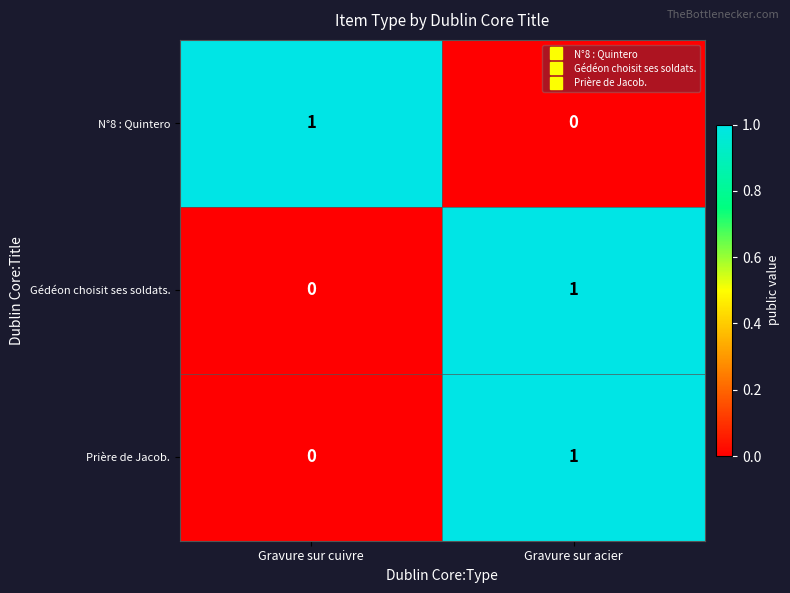

At how many categories does at least one series exceed 0?

2